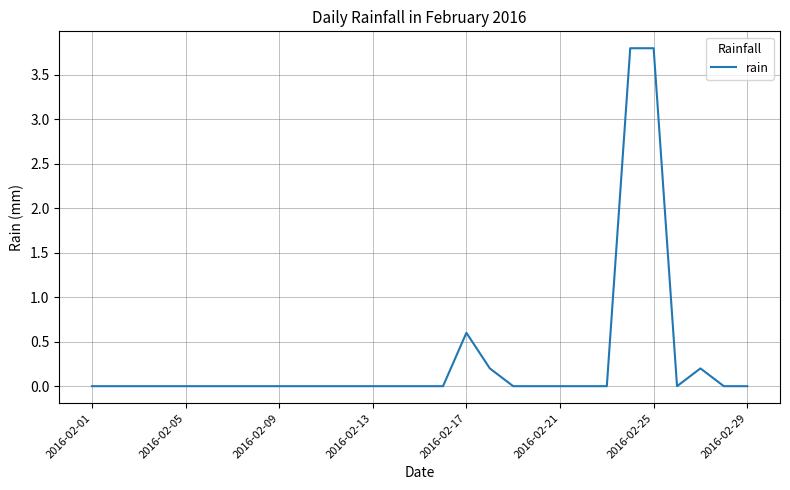

What is the difference between the maximum and minimum values?

3.8